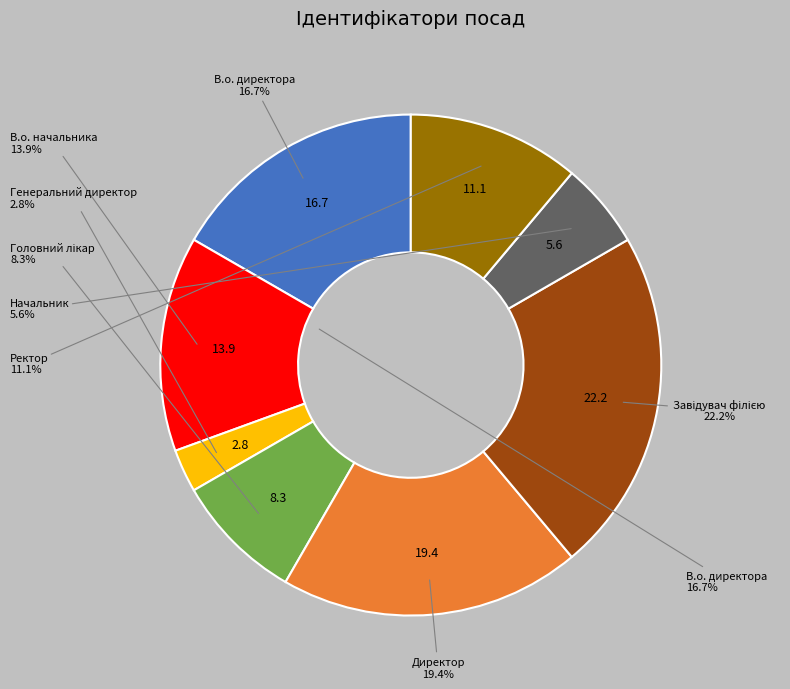

What is the ratio of the value at Начальник to the value at В.о. начальника?

0.4